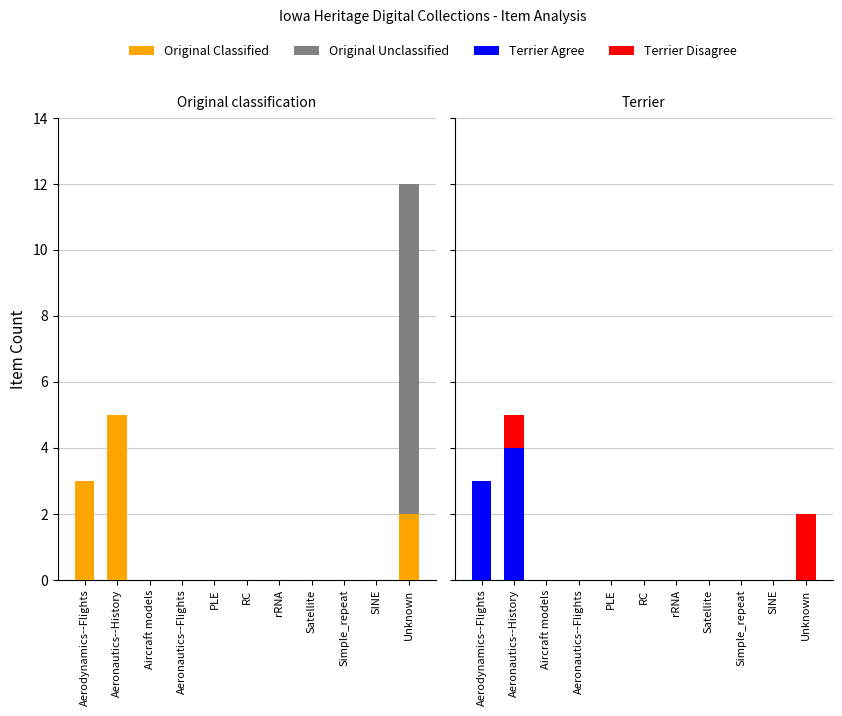

What is the difference between the maximum and minimum values in the Original Classified series?

5